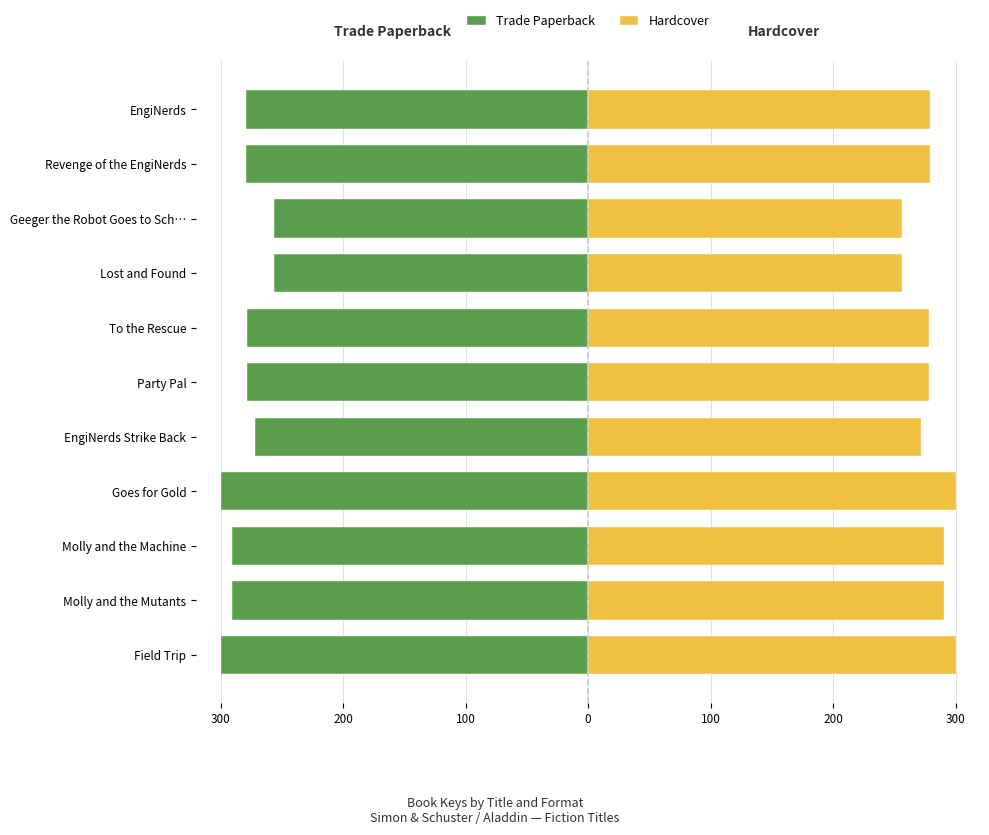

At how many categories does at least one series exceed -253?

11